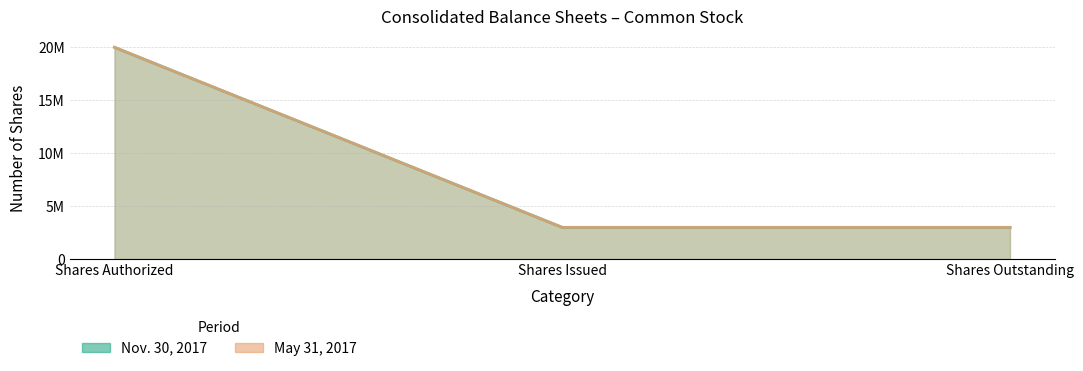

What is the approximate value of May 31, 2017 at Shares Authorized?

20000000